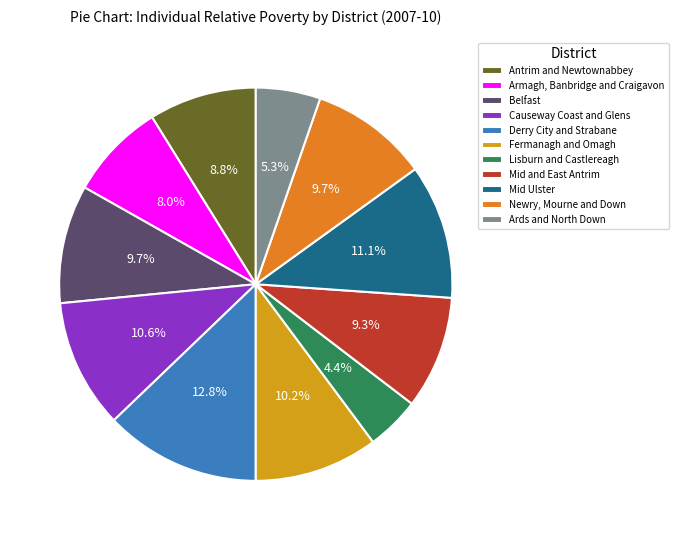

True or false: Ards and North Down accounts for 12% of the total.

False